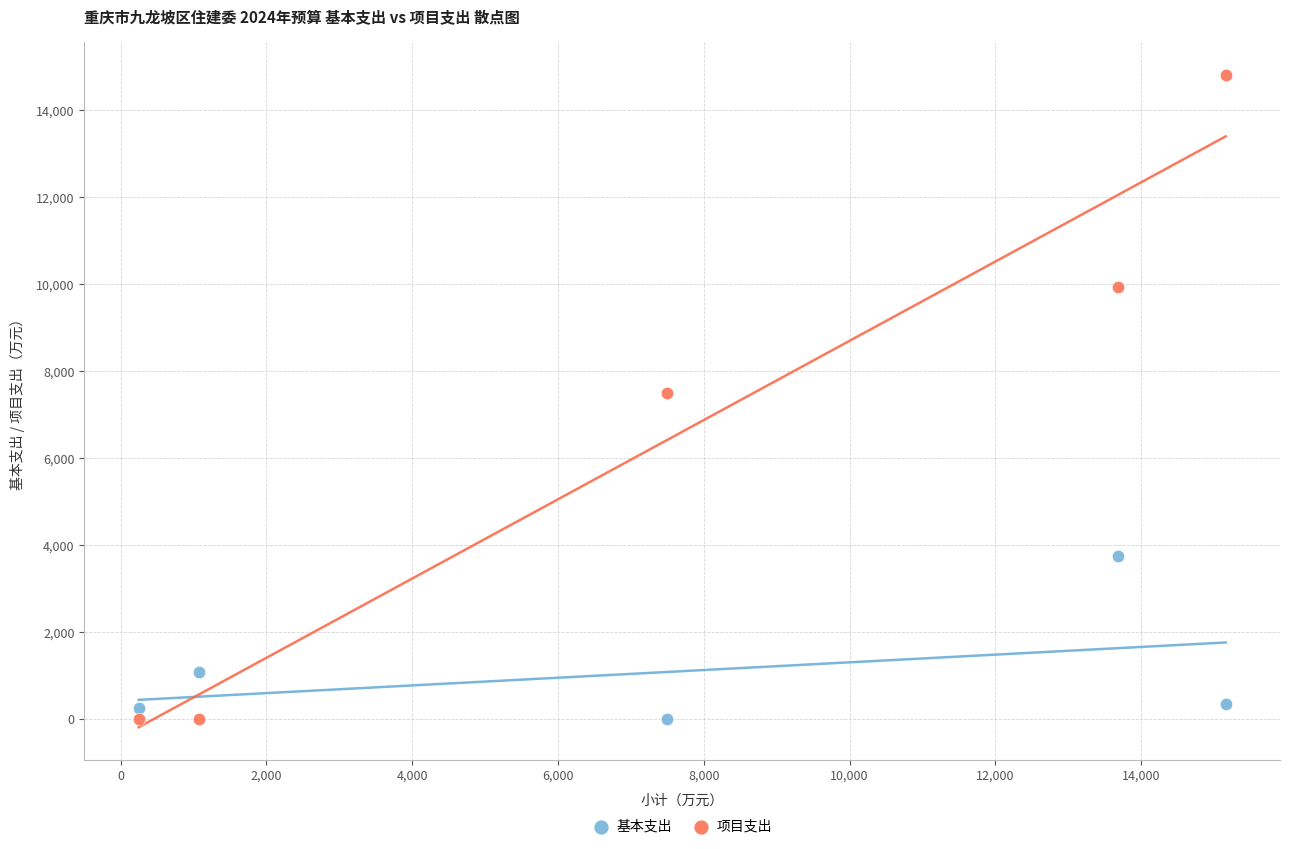

What is the X range (max minus min) for the scatter plot?

14907.5